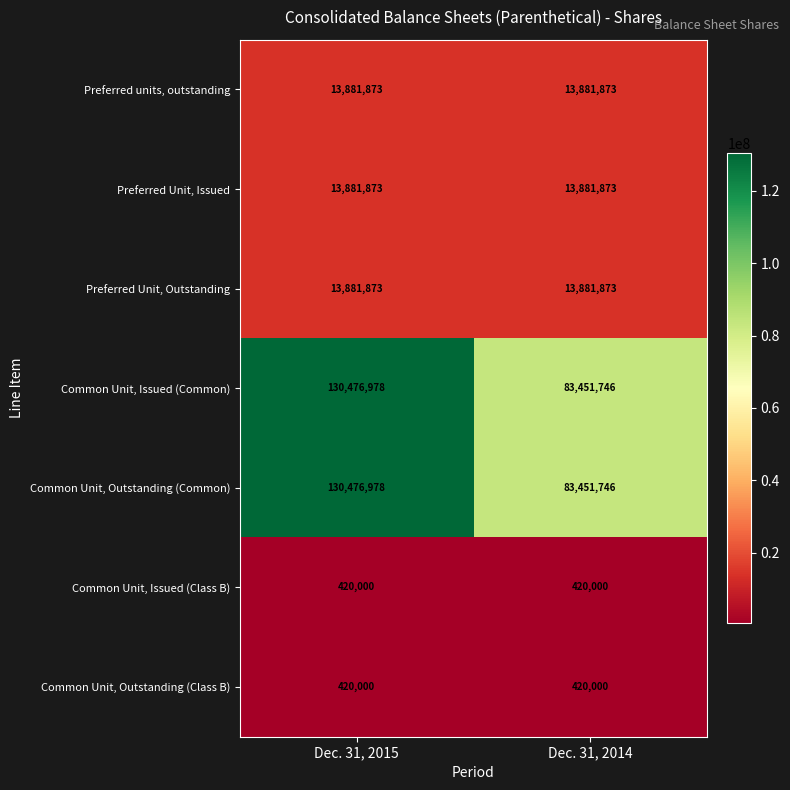

Is it true that Preferred units, outstanding equals 13881873 at Dec. 31, 2015?

True